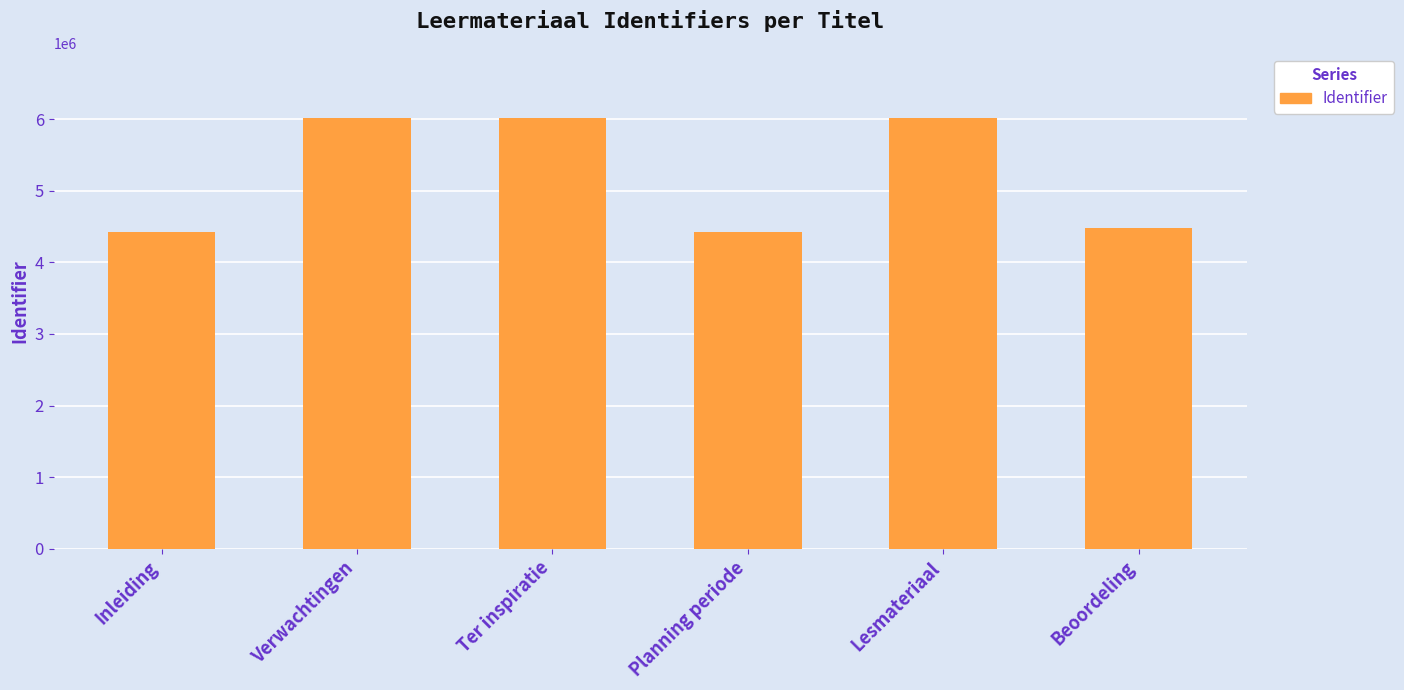

What is the minimum value shown in the chart?

4417306